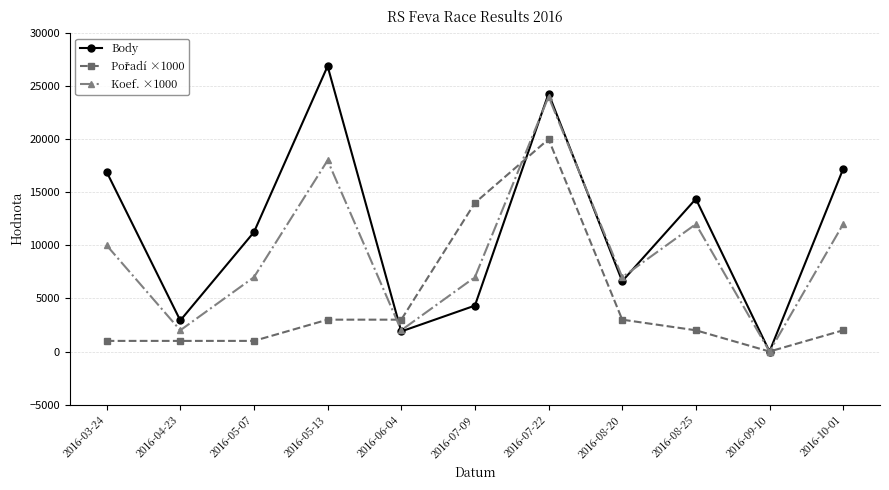

Does the chart have visible grid lines?

Yes